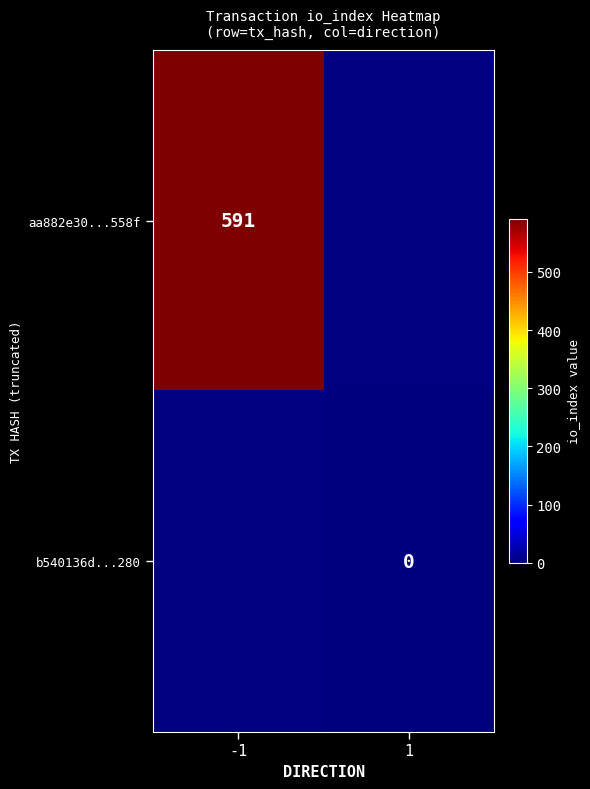

The value of aa882e30...558f at -1 is 591. True or false?

True